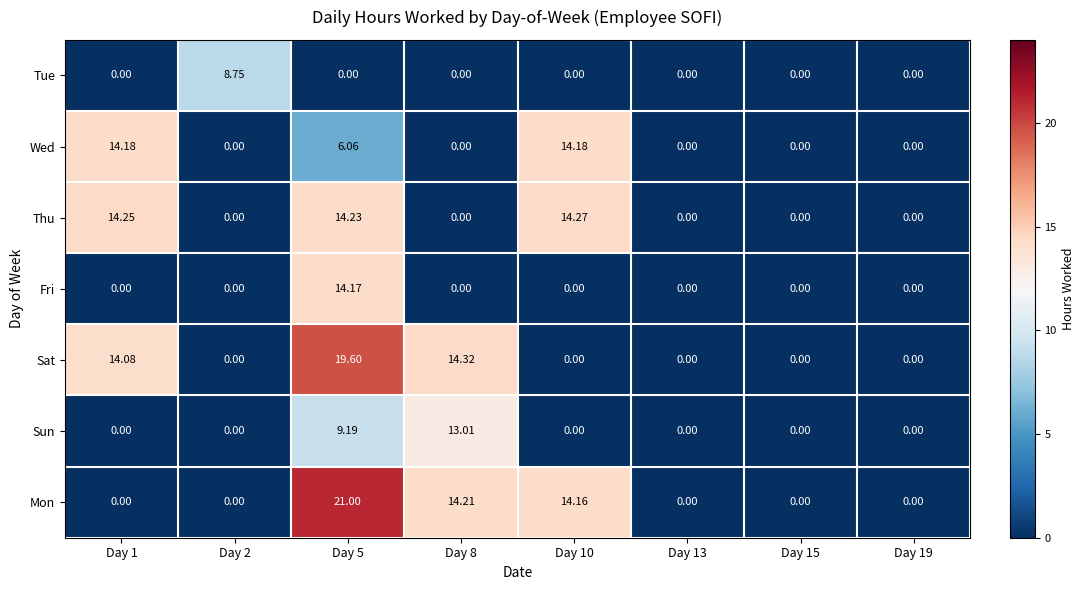

Which series has the largest total across all categories?

Mon